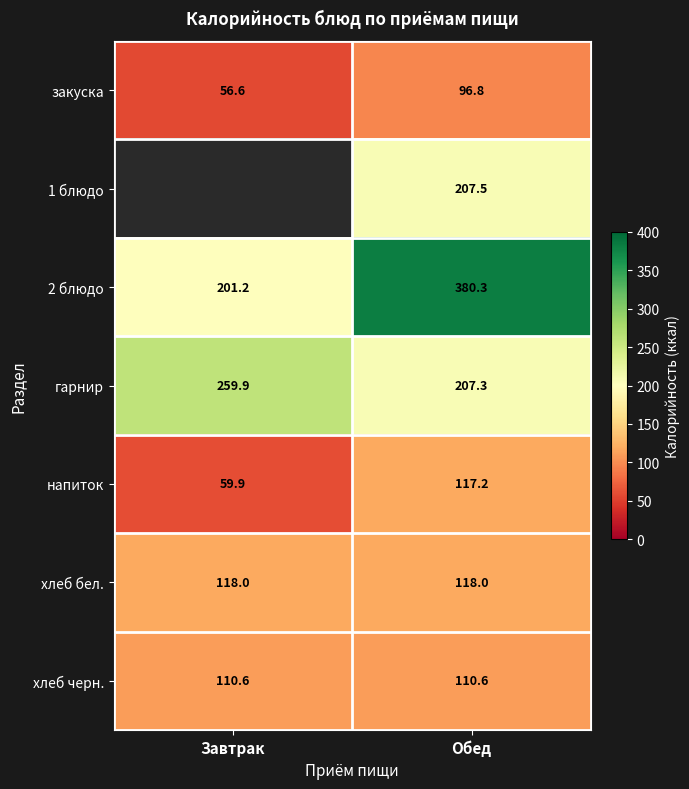

What is the approximate value of напиток at Завтрак?

59.9